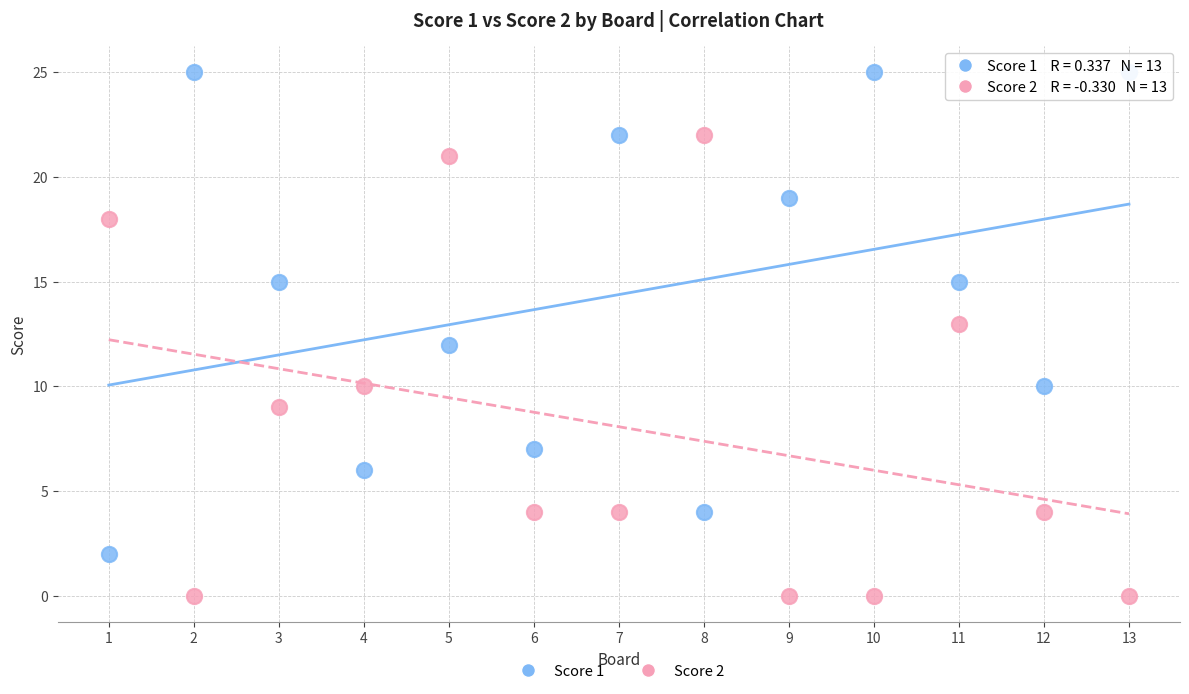

Which series has the widest spread of Y values?

Score 1